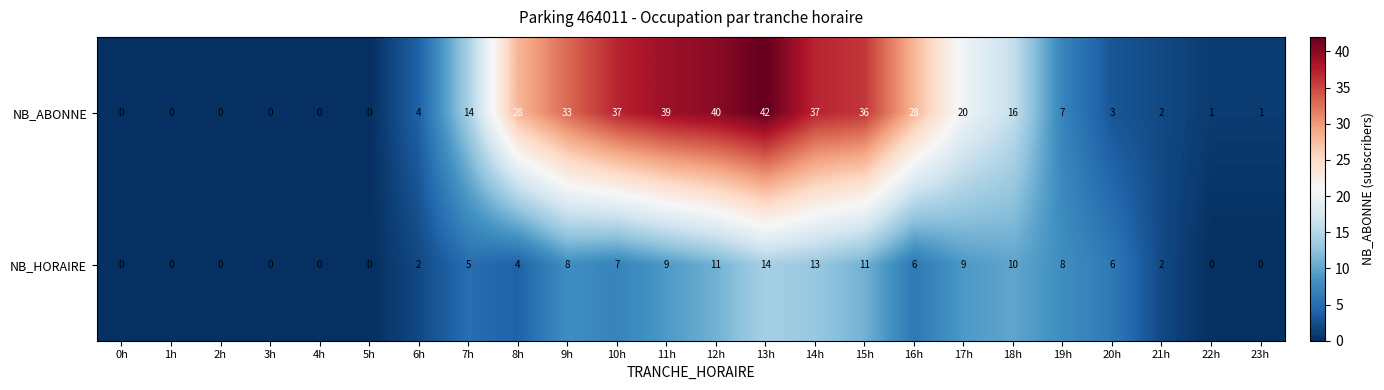

At 10h, list the series in order from smallest to largest.

NB_HORAIRE, NB_ABONNE